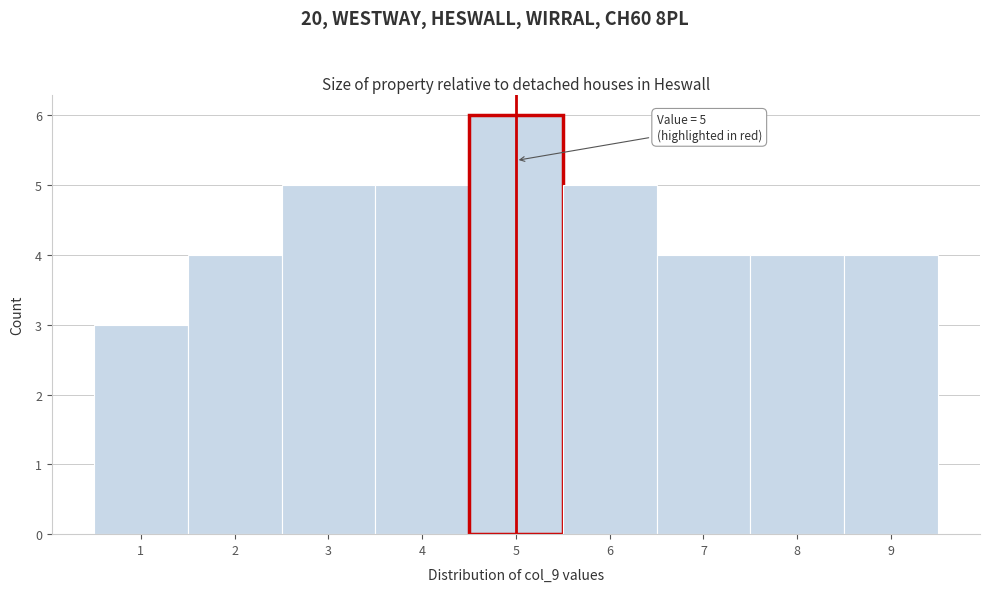

Which range on the x-axis has the tallest bar?

4.5 to 5.5